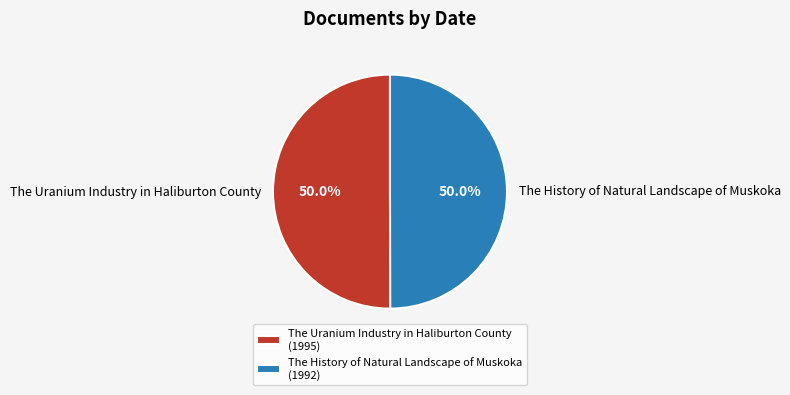

True or false: The History of Natural Landscape of Muskoka accounts for 43% of the total.

False